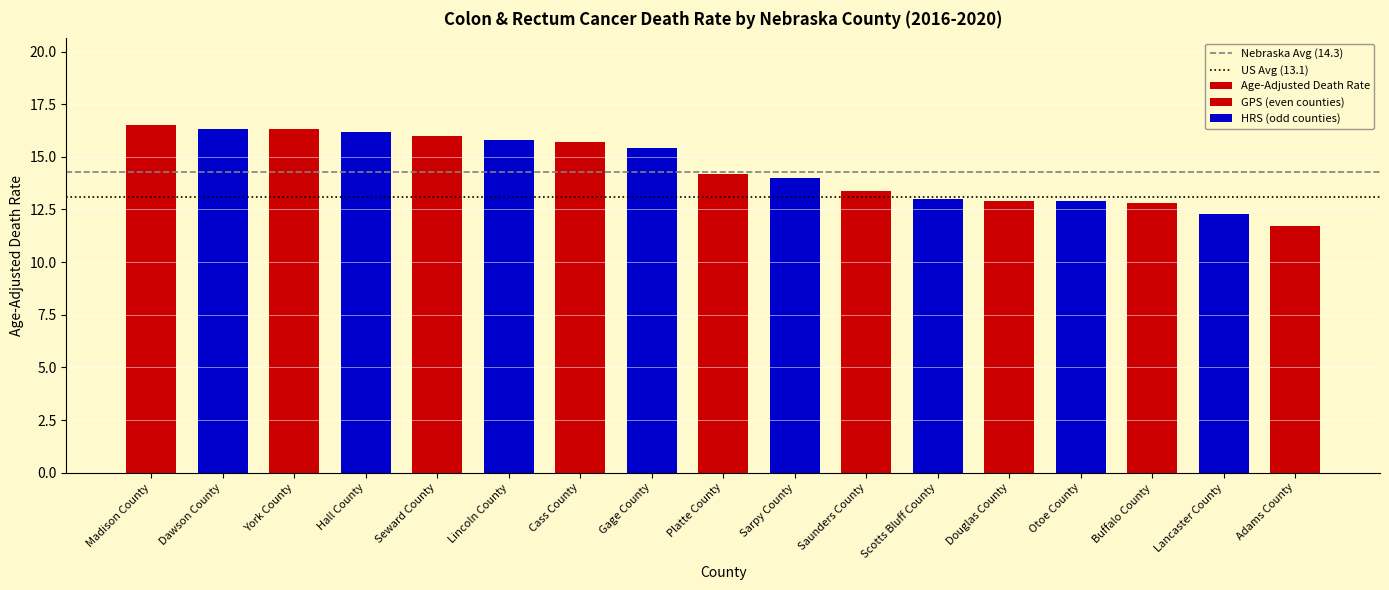

What is the value of the 10th bar from the left?

14.0